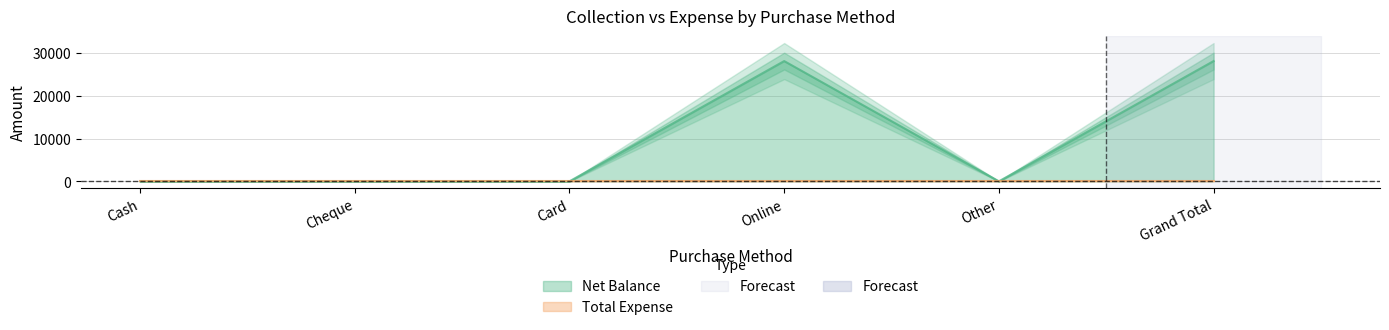

Reading left to right, extract all data points from this chart.

Cash=0	Cheque=0	Card=0	Online=28100	Other=0	Grand Total=28100